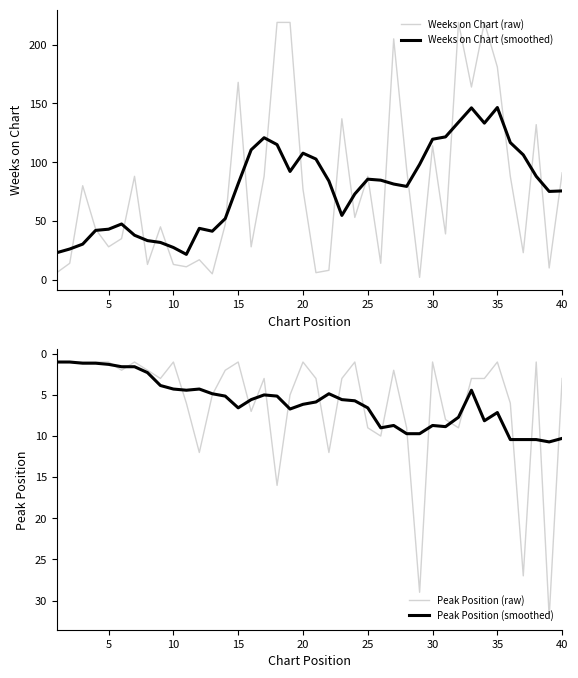

How many series are shown in this chart?

4